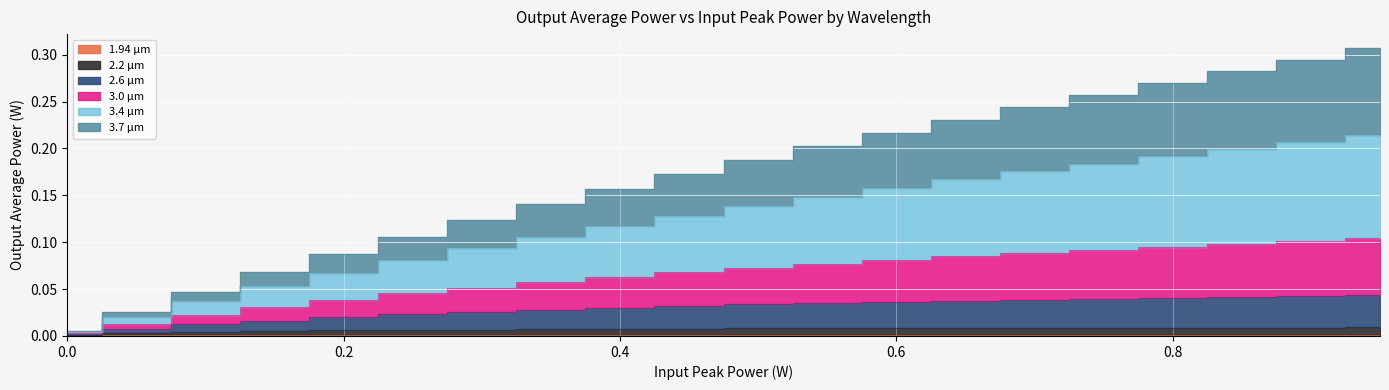

At how many categories does at least one series exceed 0?

20